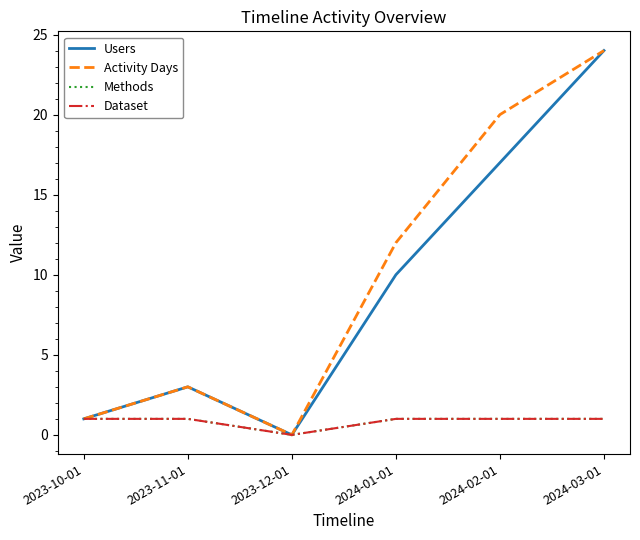

Which series has the largest range (max minus min)?

Users